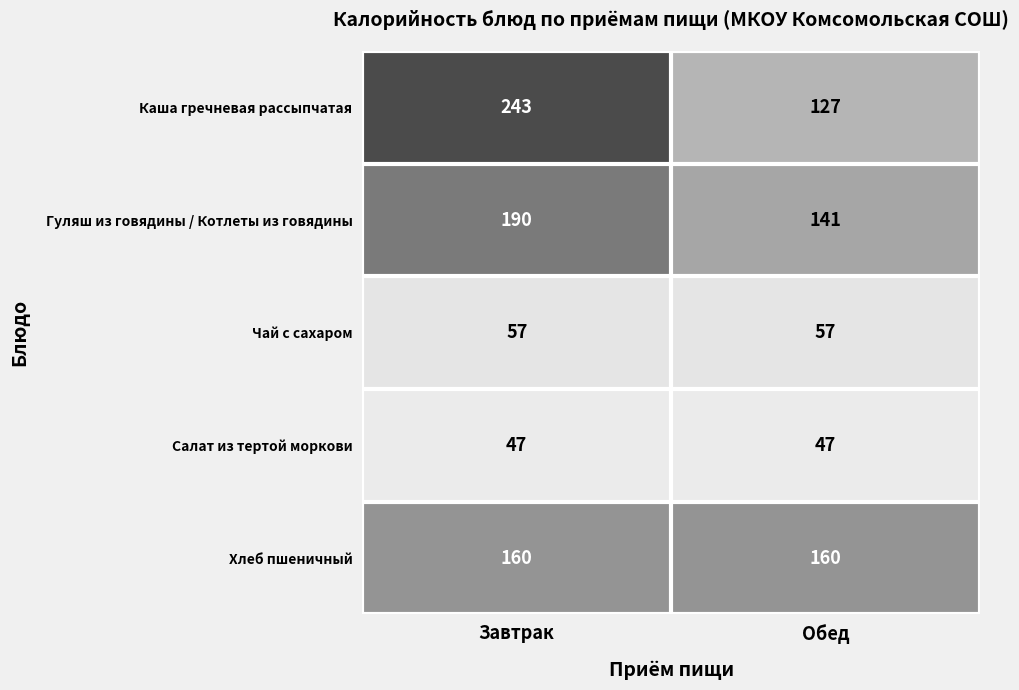

What is the spread (max minus min) of values at Обед?

113